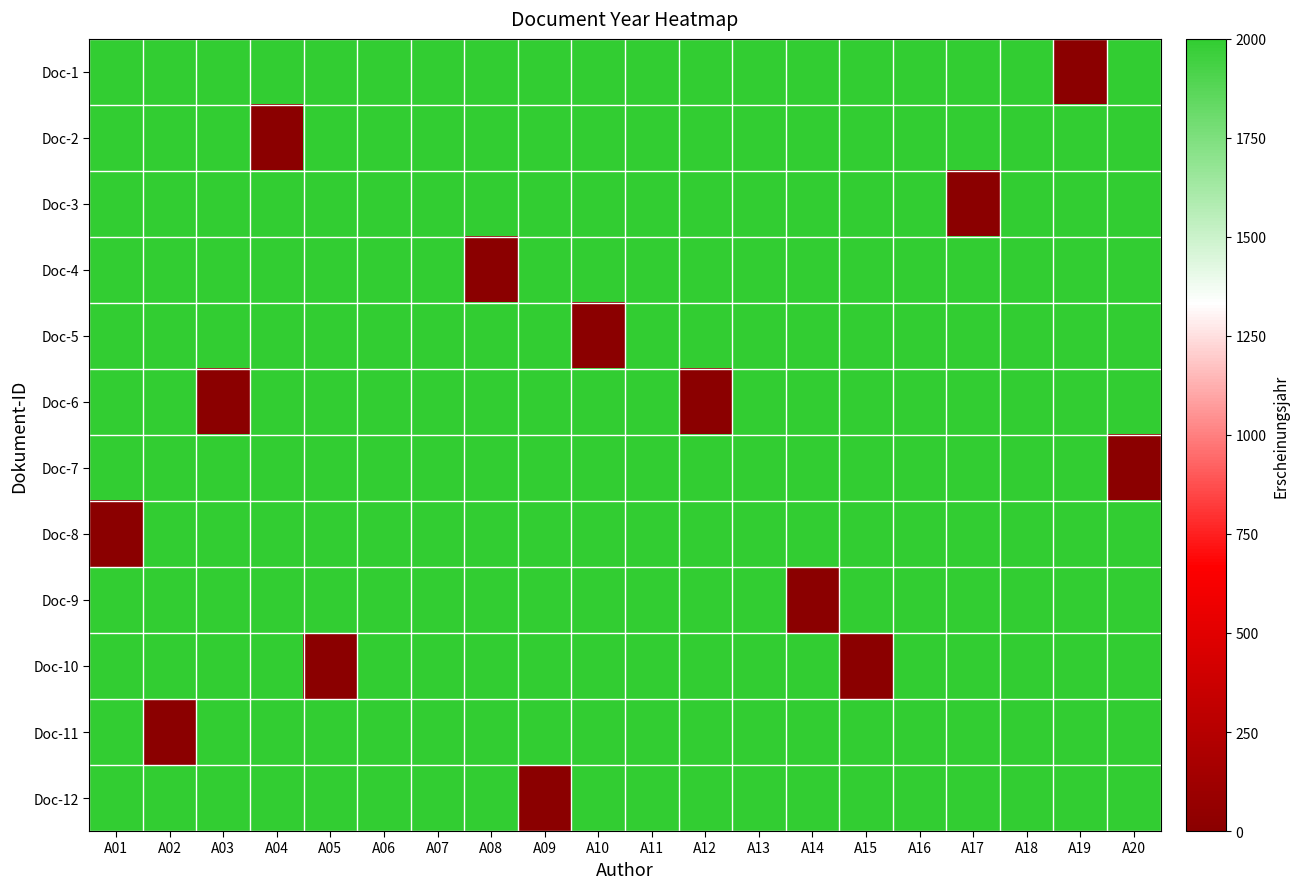

Reading left to right, extract all data points from this chart.

Doc-1: A01=1997	A02=1997	A03=1997	A04=1997	A05=1997	A06=1997	A07=1997	A08=1997	A09=1997	A10=1997	A11=1997	A12=1997	A13=1997	A14=1997	A15=1997	A16=1997	A17=1997	A18=1997	A19=0	A20=1997
Doc-2: A01=1997	A02=1997	A03=1997	A04=0	A05=1997	A06=1997	A07=1997	A08=1997	A09=1997	A10=1997	A11=1997	A12=1997	A13=1997	A14=1997	A15=1997	A16=1997	A17=1997	A18=1997	A19=1997	A20=1997
Doc-3: A01=1997	A02=1997	A03=1997	A04=1997	A05=1997	A06=1997	A07=1997	A08=1997	A09=1997	A10=1997	A11=1997	A12=1997	A13=1997	A14=1997	A15=1997	A16=1997	A17=0	A18=1997	A19=1997	A20=1997
Doc-4: A01=1997	A02=1997	A03=1997	A04=1997	A05=1997	A06=1997	A07=1997	A08=0	A09=1997	A10=1997	A11=1997	A12=1997	A13=1997	A14=1997	A15=1997	A16=1997	A17=1997	A18=1997	A19=1997	A20=1997
Doc-5: A01=1997	A02=1997	A03=1997	A04=1997	A05=1997	A06=1997	A07=1997	A08=1997	A09=1997	A10=0	A11=1997	A12=1997	A13=1997	A14=1997	A15=1997	A16=1997	A17=1997	A18=1997	A19=1997	A20=1997
Doc-6: A01=1997	A02=1997	A03=0	A04=1997	A05=1997	A06=1997	A07=1997	A08=1997	A09=1997	A10=1997	A11=1997	A12=0	A13=1997	A14=1997	A15=1997	A16=1997	A17=1997	A18=1997	A19=1997	A20=1997
Doc-7: A01=1997	A02=1997	A03=1997	A04=1997	A05=1997	A06=1997	A07=1997	A08=1997	A09=1997	A10=1997	A11=1997	A12=1997	A13=1997	A14=1997	A15=1997	A16=1997	A17=1997	A18=1997	A19=1997	A20=0
Doc-8: A01=0	A02=1997	A03=1997	A04=1997	A05=1997	A06=1997	A07=1997	A08=1997	A09=1997	A10=1997	A11=1997	A12=1997	A13=1997	A14=1997	A15=1997	A16=1997	A17=1997	A18=1997	A19=1997	A20=1997
Doc-9: A01=1997	A02=1997	A03=1997	A04=1997	A05=1997	A06=1997	A07=1997	A08=1997	A09=1997	A10=1997	A11=1997	A12=1997	A13=1997	A14=0	A15=1997	A16=1997	A17=1997	A18=1997	A19=1997	A20=1997
Doc-10: A01=1997	A02=1997	A03=1997	A04=1997	A05=0	A06=1997	A07=1997	A08=1997	A09=1997	A10=1997	A11=1997	A12=1997	A13=1997	A14=1997	A15=0	A16=1997	A17=1997	A18=1997	A19=1997	A20=1997
Doc-11: A01=1997	A02=0	A03=1997	A04=1997	A05=1997	A06=1997	A07=1997	A08=1997	A09=1997	A10=1997	A11=1997	A12=1997	A13=1997	A14=1997	A15=1997	A16=1997	A17=1997	A18=1997	A19=1997	A20=1997
Doc-12: A01=1997	A02=1997	A03=1997	A04=1997	A05=1997	A06=1997	A07=1997	A08=1997	A09=0	A10=1997	A11=1997	A12=1997	A13=1997	A14=1997	A15=1997	A16=1997	A17=1997	A18=1997	A19=1997	A20=1997